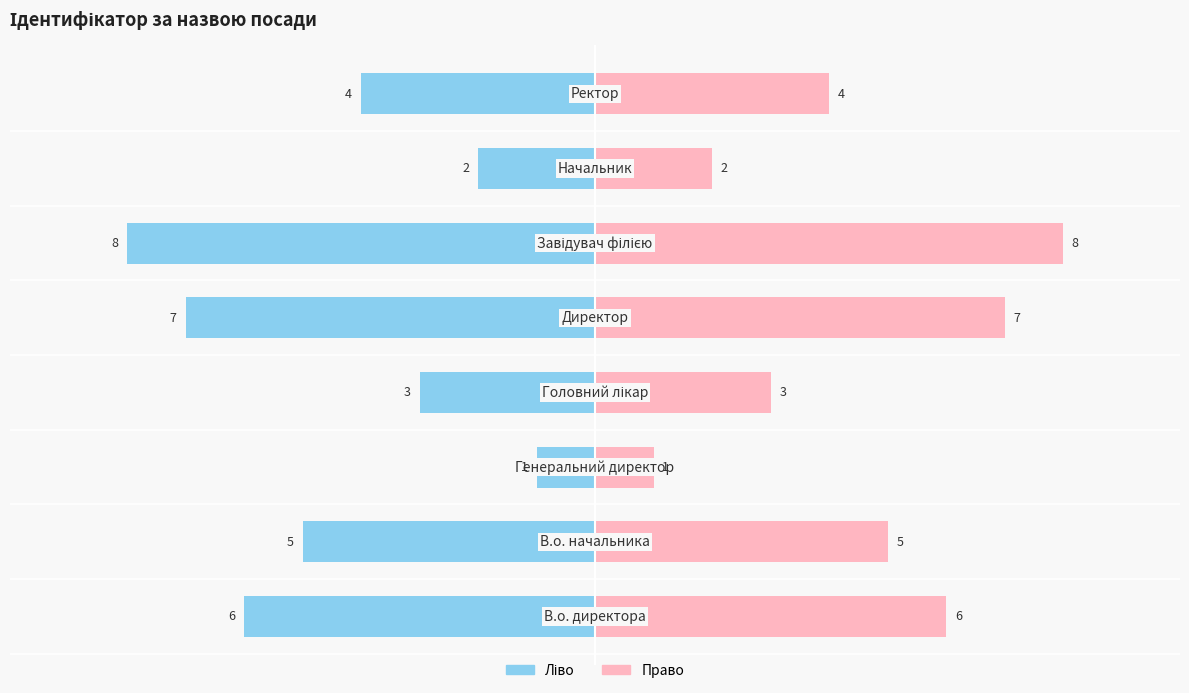

The value of Ідентифікатор (ліво) at 7.5 is -6. True or false?

False